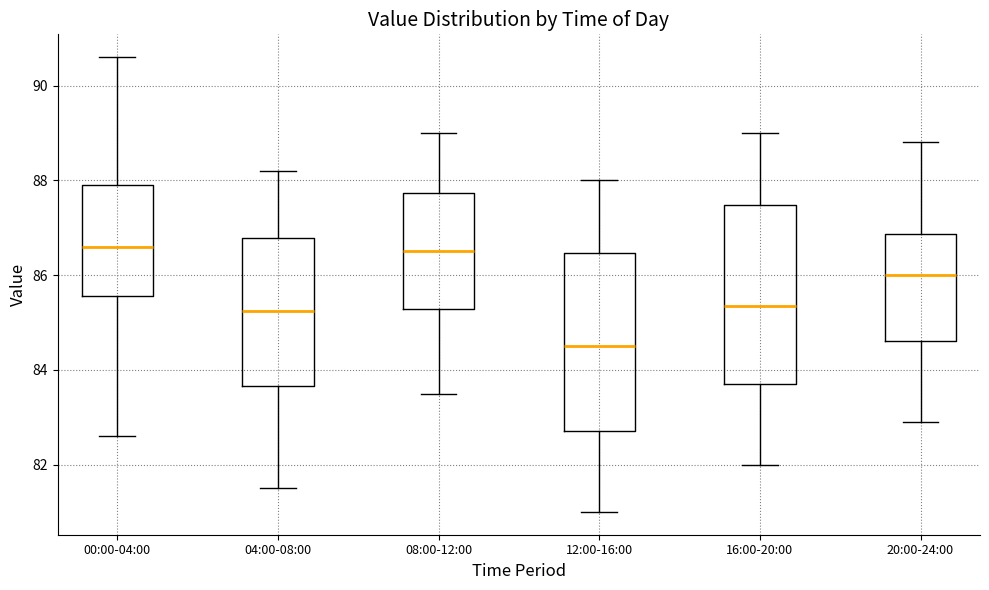

Reading left to right, read every box against the y-axis: the position of its median line, the range the box covers, and the ends of its whiskers. The values are not printed on the chart, so give them approximately, as read against the axis.

00:00-04:00: median 86.6, box 85.6 to 88.0, whiskers 82.6 to 90.6
04:00-08:00: median 85.2, box 83.6 to 86.8, whiskers 81.6 to 88.2
08:00-12:00: median 86.6, box 85.2 to 87.8, whiskers 83.6 to 89.0
12:00-16:00: median 84.6, box 82.8 to 86.4, whiskers 81.0 to 88.0
16:00-20:00: median 85.4, box 83.8 to 87.4, whiskers 82.0 to 89.0
20:00-24:00: median 86.0, box 84.6 to 86.8, whiskers 83.0 to 88.8